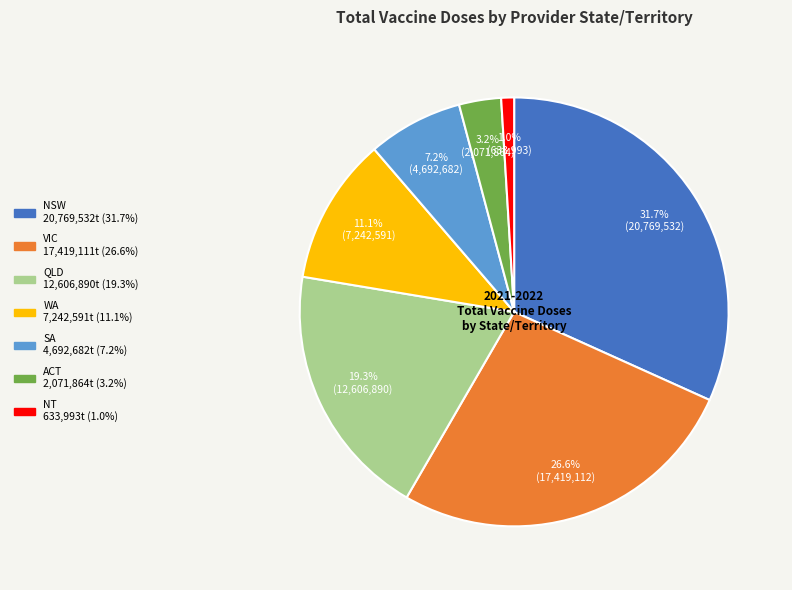

To the nearest percent, what portion does SA represent?

7%